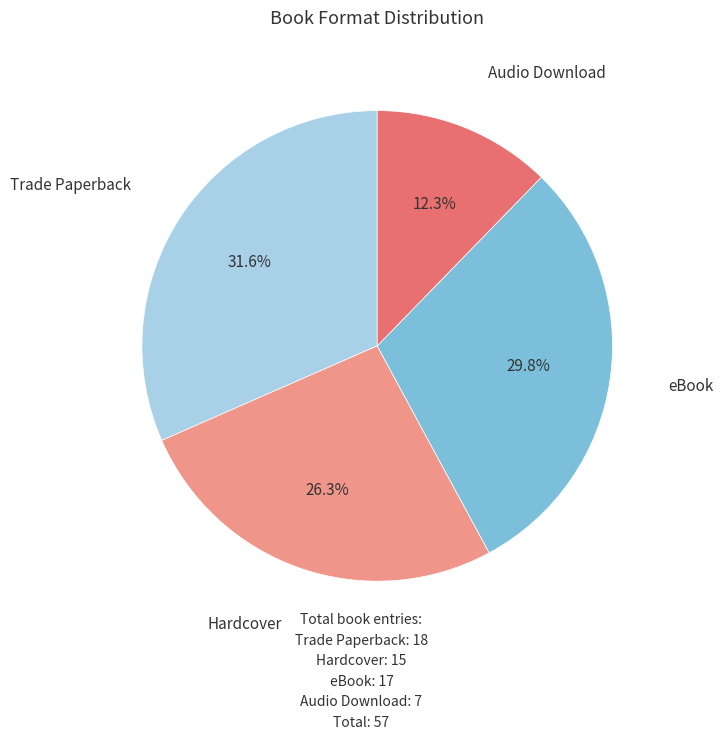

Is there a majority slice in this chart?

No